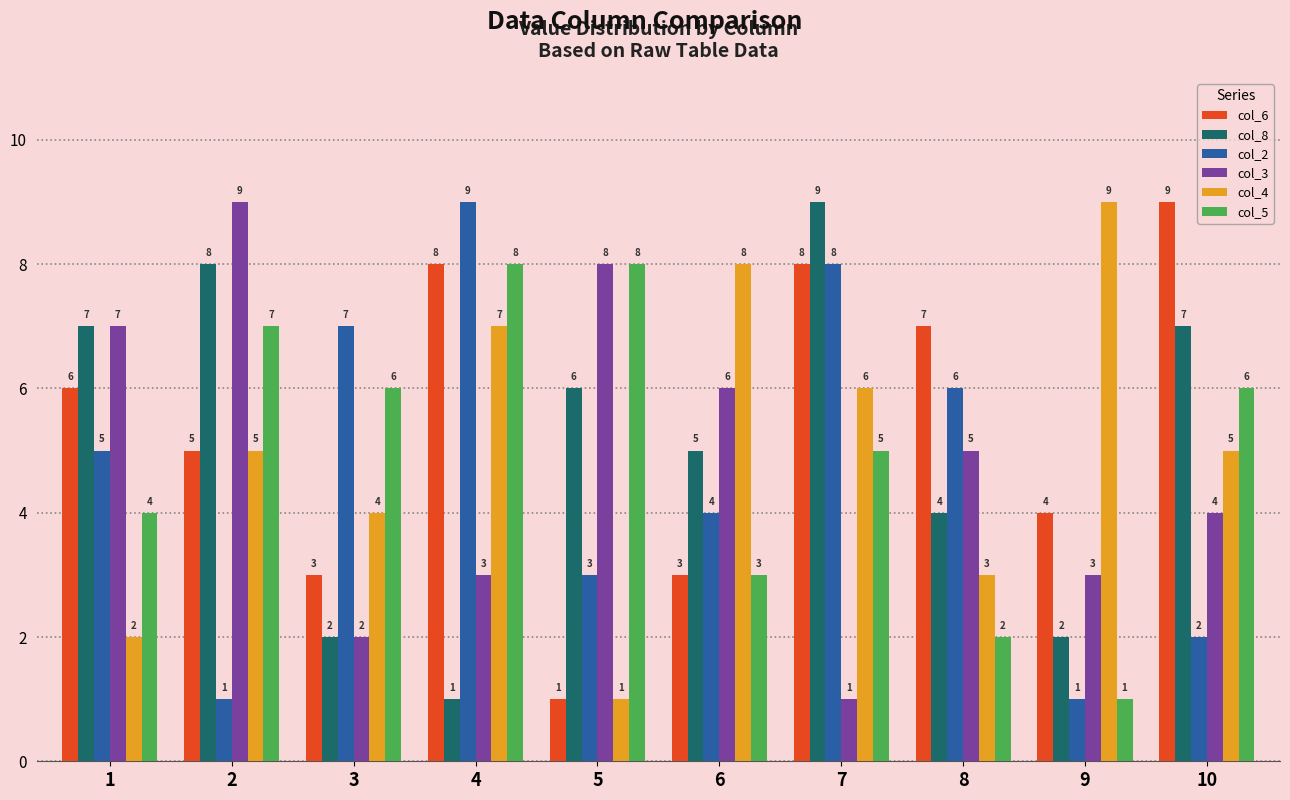

Is it true that col_3 equals 12 at 1?

False